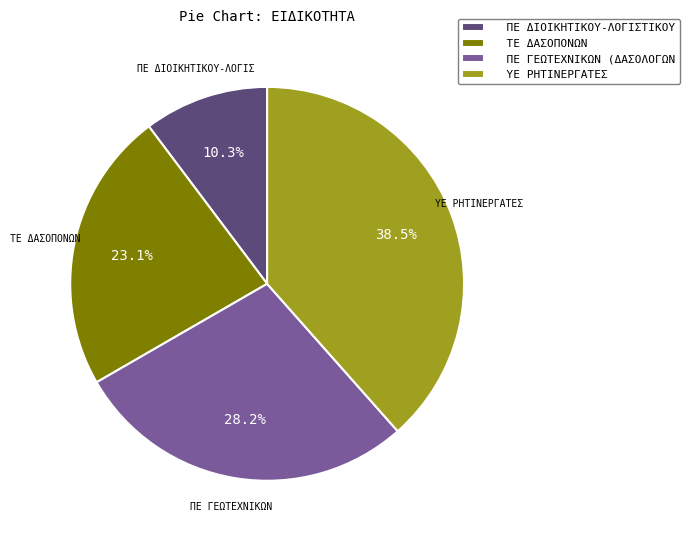

How much of the chart is everything except ΠΕ ΔΙΟΙΚΗΤΙΚΟΥ-ΛΟΓΙΣΤΙΚΟΥ?

89.7%